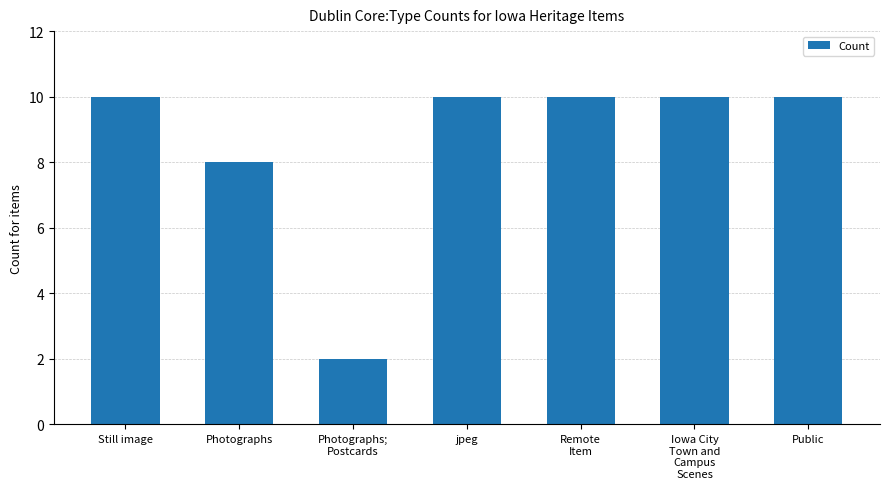

At which label is the value closest to 6?

Photographs